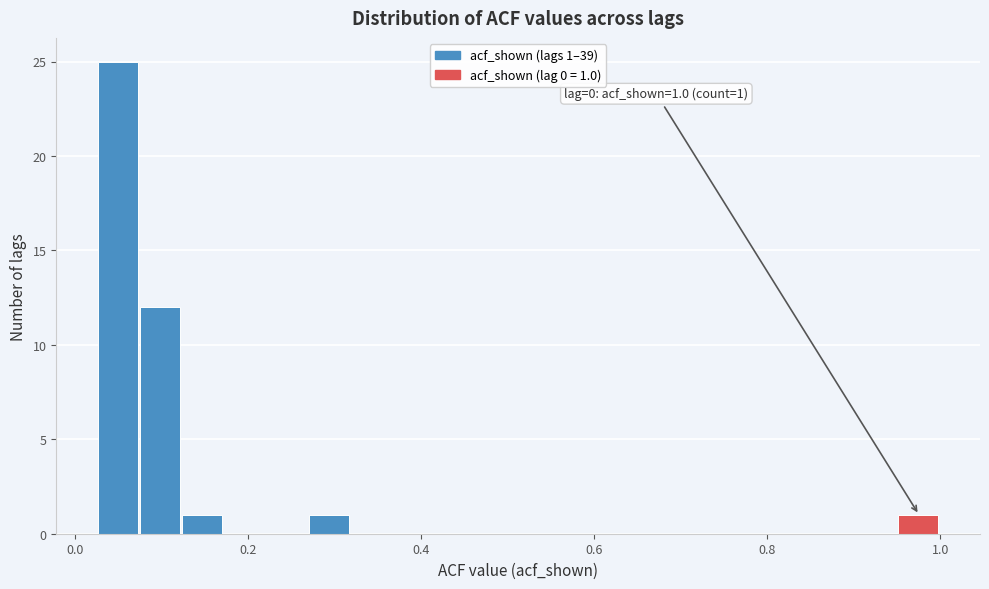

Around what value on the x-axis is the tallest bar? Give the approximate position of its centre, as read against the axis.

0.06